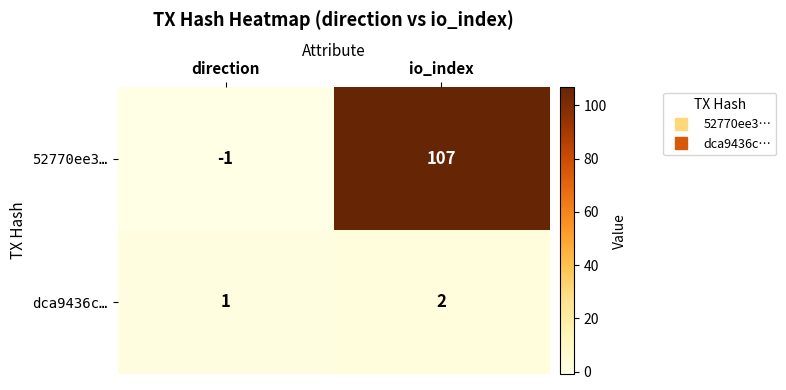

List the series in order of their peak value, highest first.

52770ee3…, dca9436c…